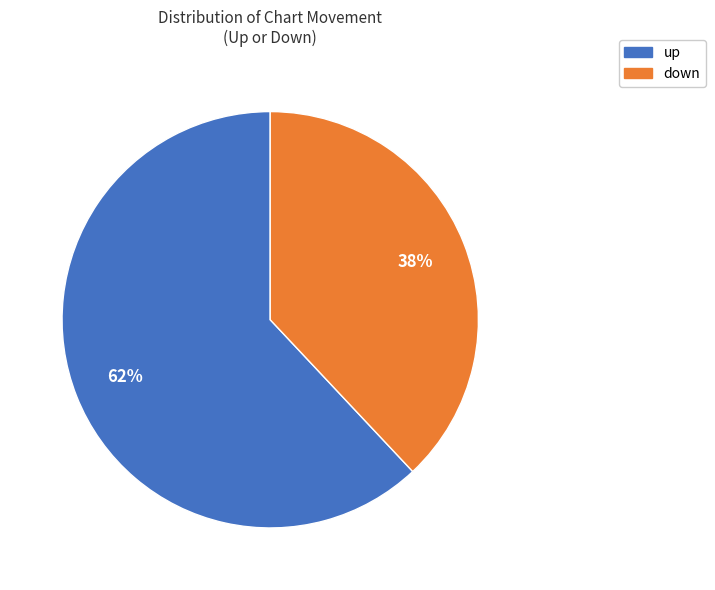

To the nearest percent, what is the combined percentage of up and down?

100%